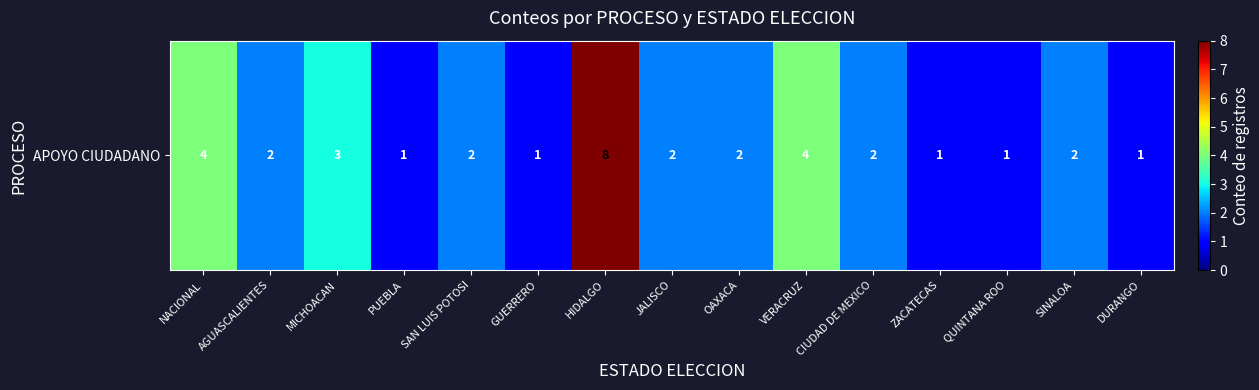

How many data points does each series have?

15